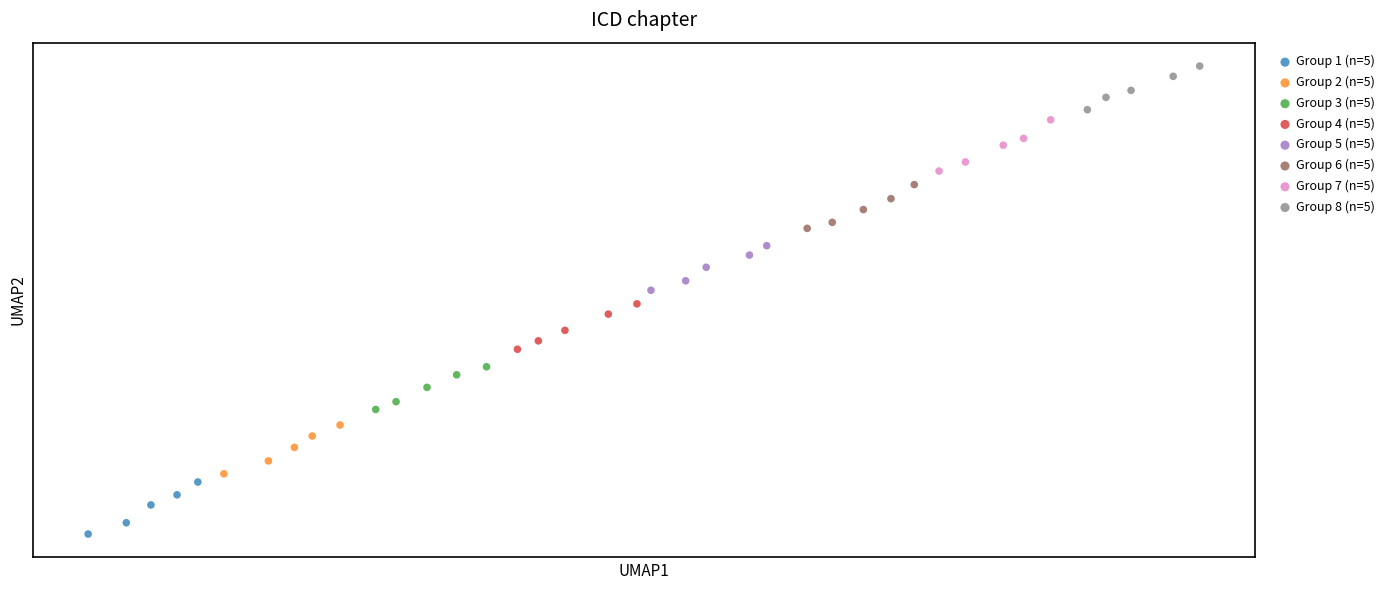

What are all the series names shown in the legend?

Group 1 (n=5), Group 2 (n=5), Group 3 (n=5), Group 4 (n=5), Group 5 (n=5), Group 6 (n=5), Group 7 (n=5), Group 8 (n=5)